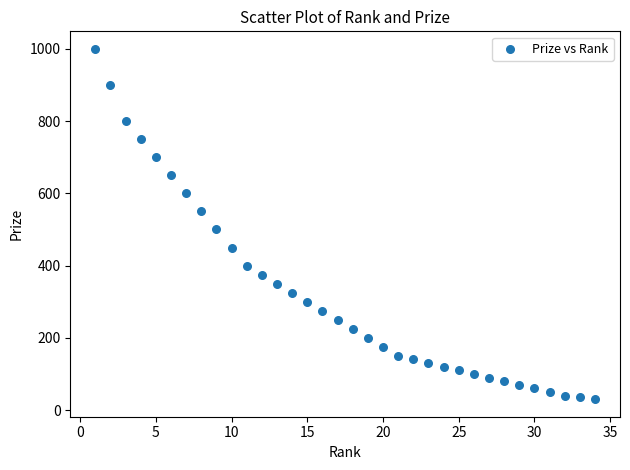

What Y value in the scatter plot is closest to 515?

500